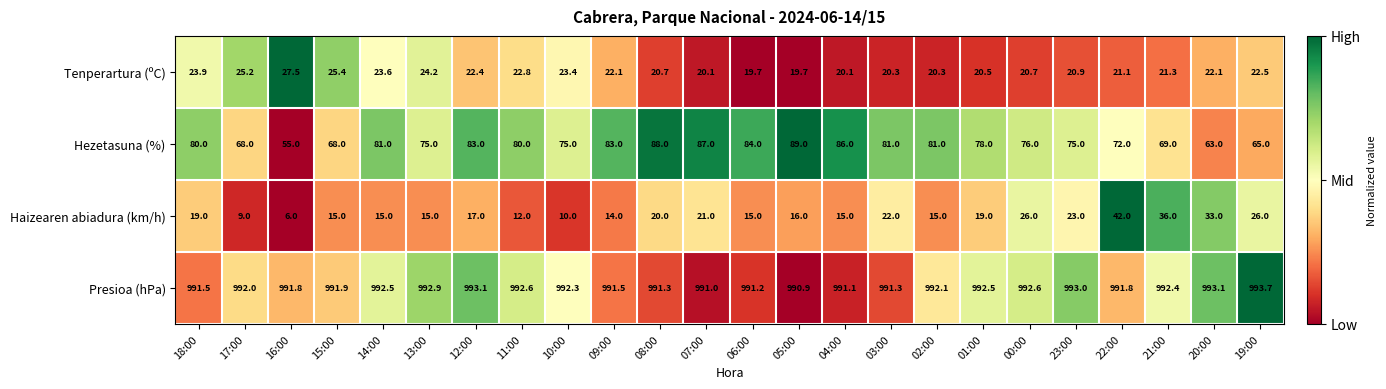

True or false: Hezetasuna (%) has a value of 81.0 at 03:00.

True